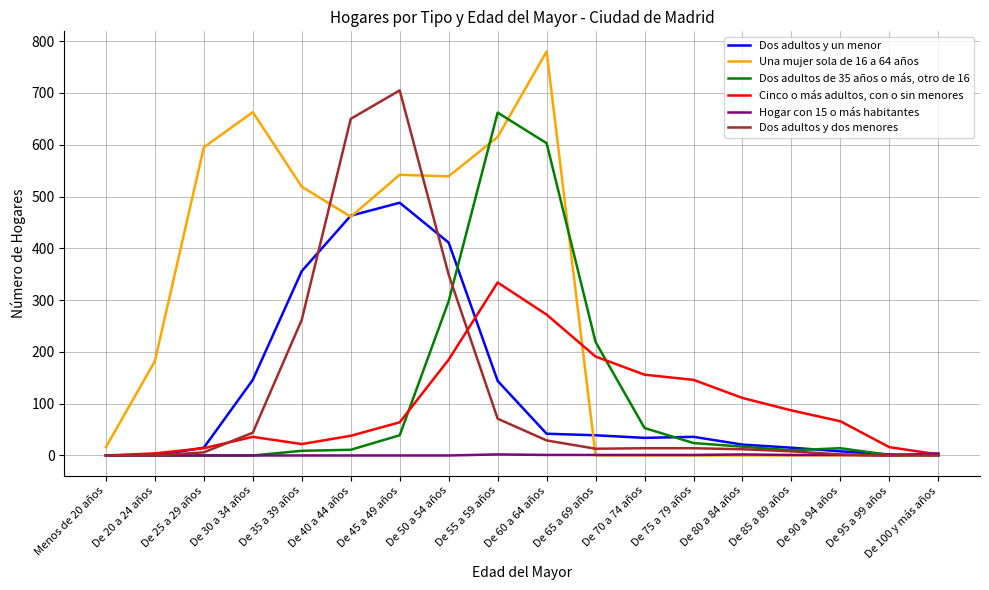

What position from the right is De 45 a 49 años?

12